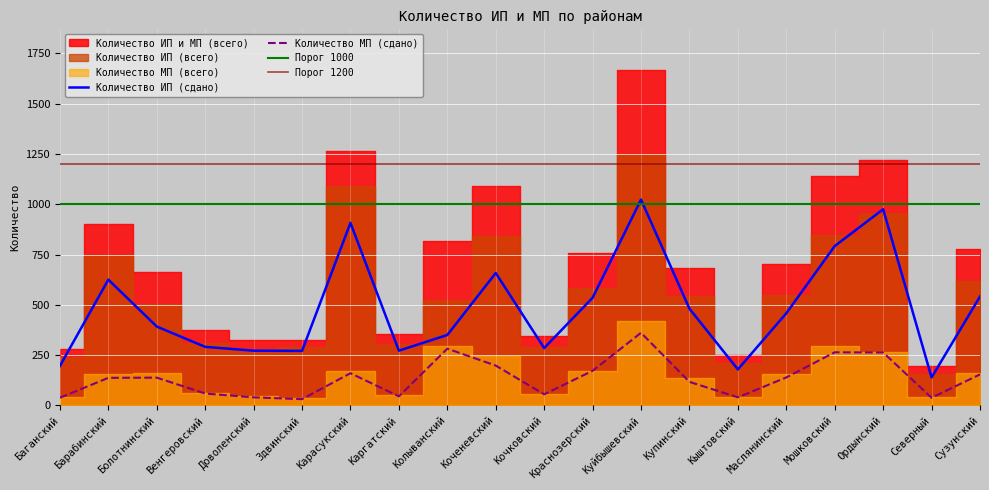

True or false: Количество ИП (всего) and Количество МП (всего) cross at least once.

False